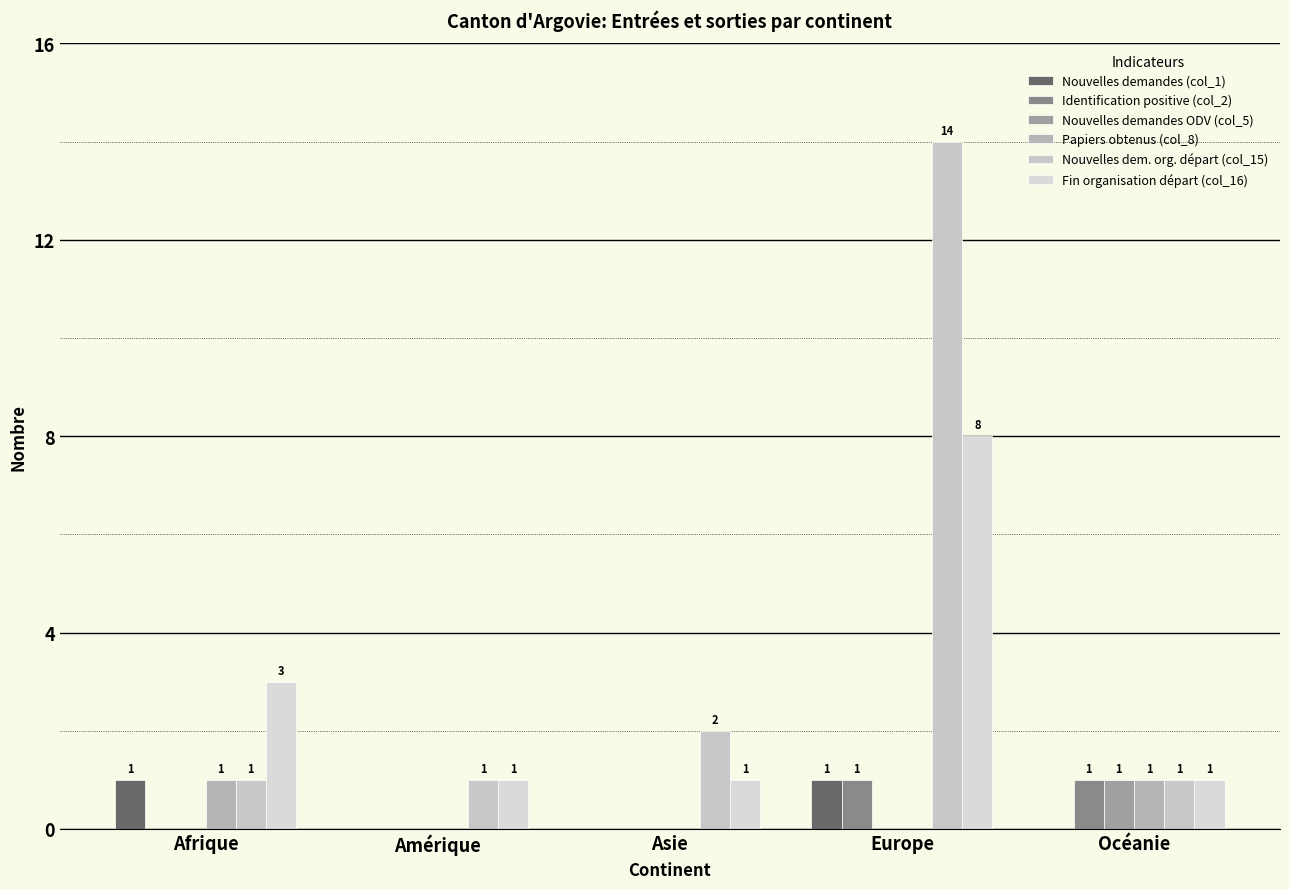

How many data points does each series have?

5